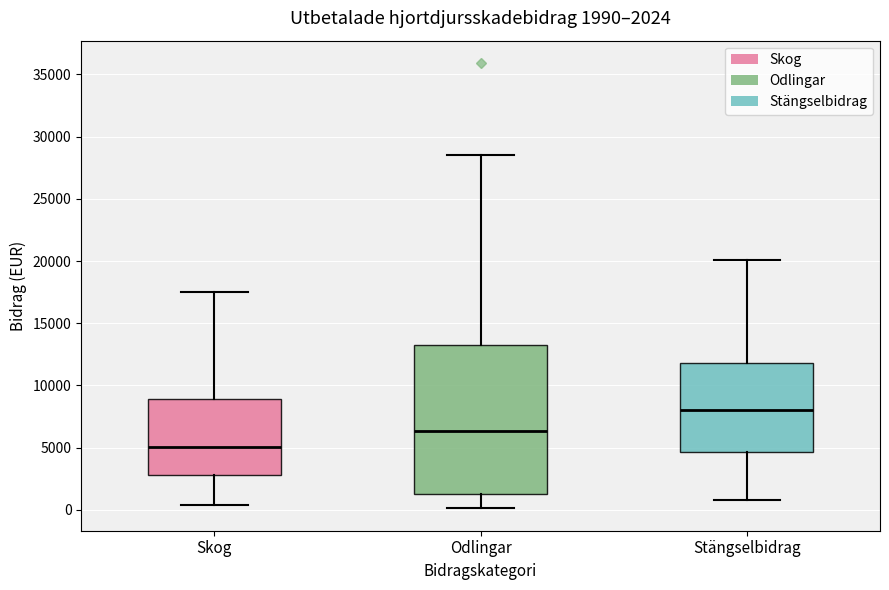

Which box has the highest median line?

Stängselbidrag